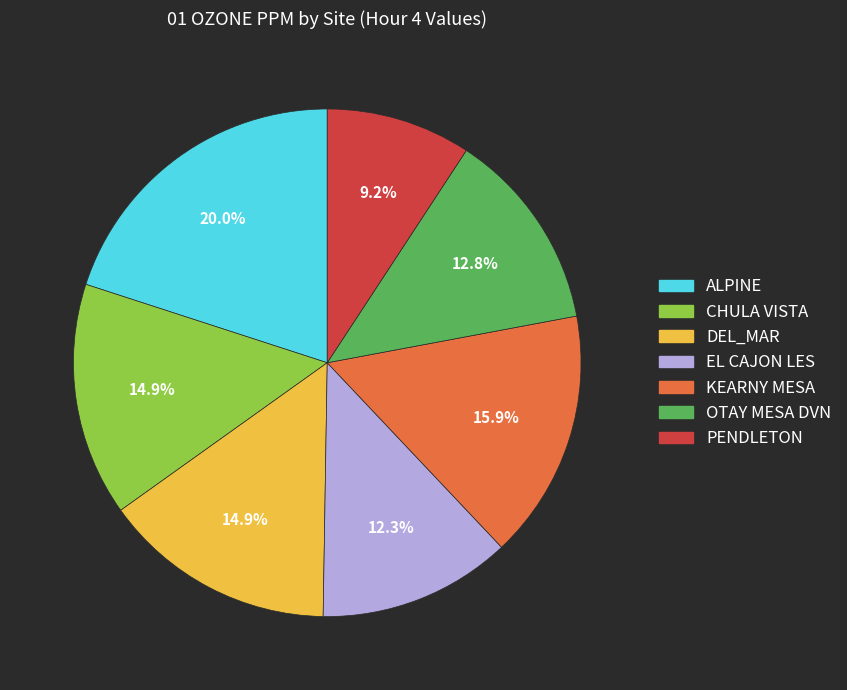

True or false: ALPINE accounts for 20% of the total.

True